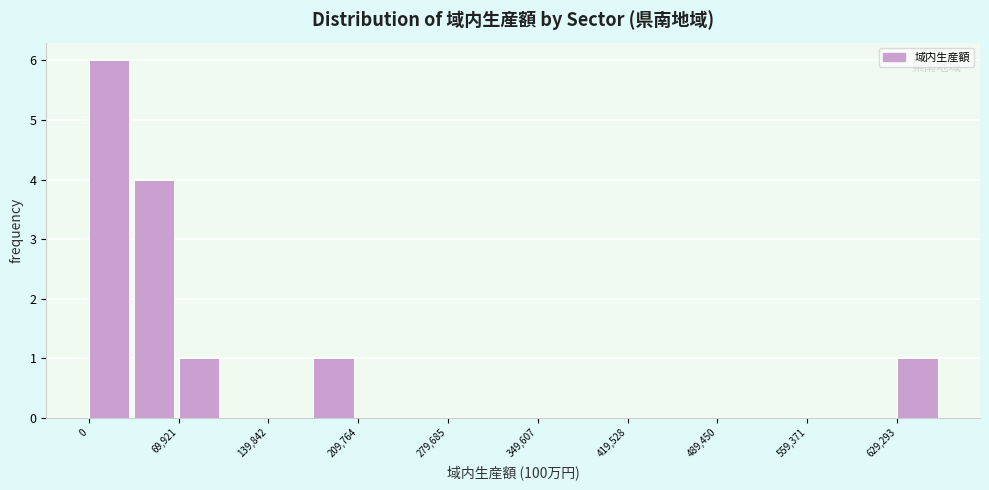

Around what value on the x-axis is the tallest bar? Give the approximate position of its centre, as read against the axis.

20000